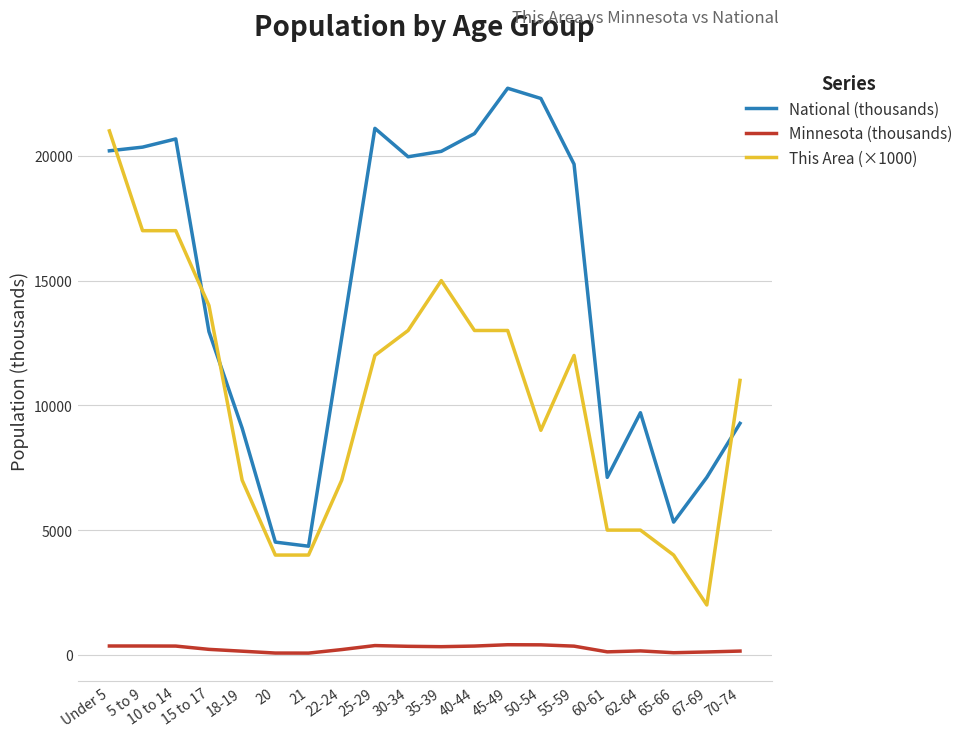

The This Area (×1000) series shows 8756.4 at 45-49. True or false?

False